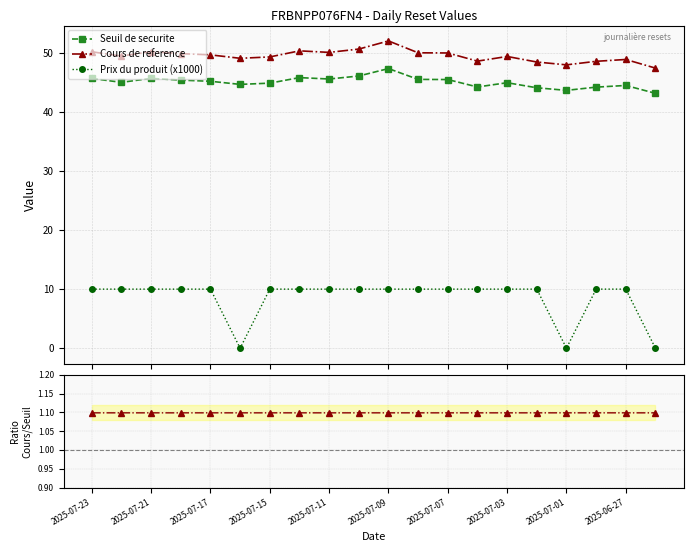

What is the lowest value of the Seuil de securite series?

43.1